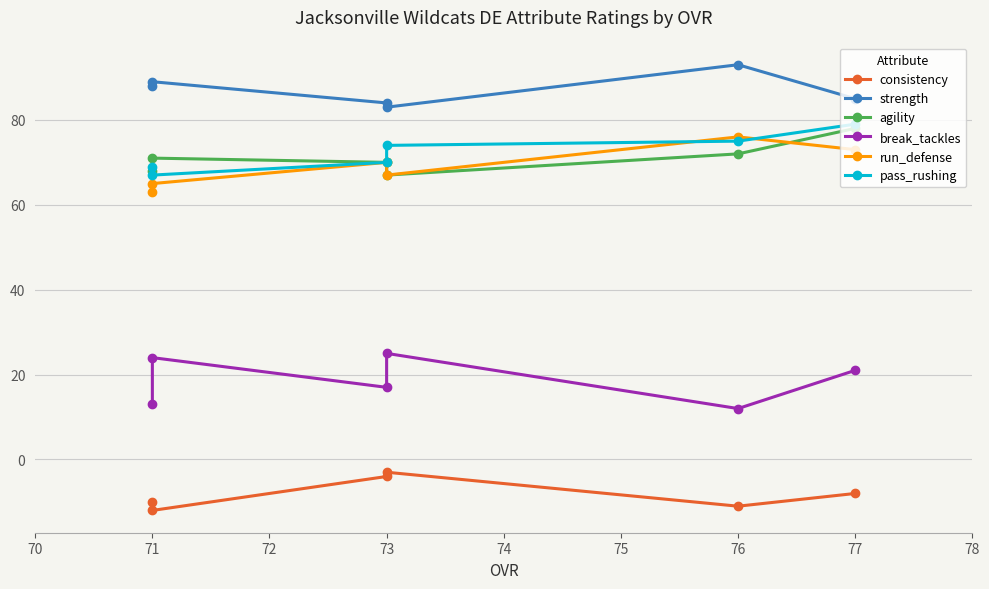

How many lines are shown in the chart?

6